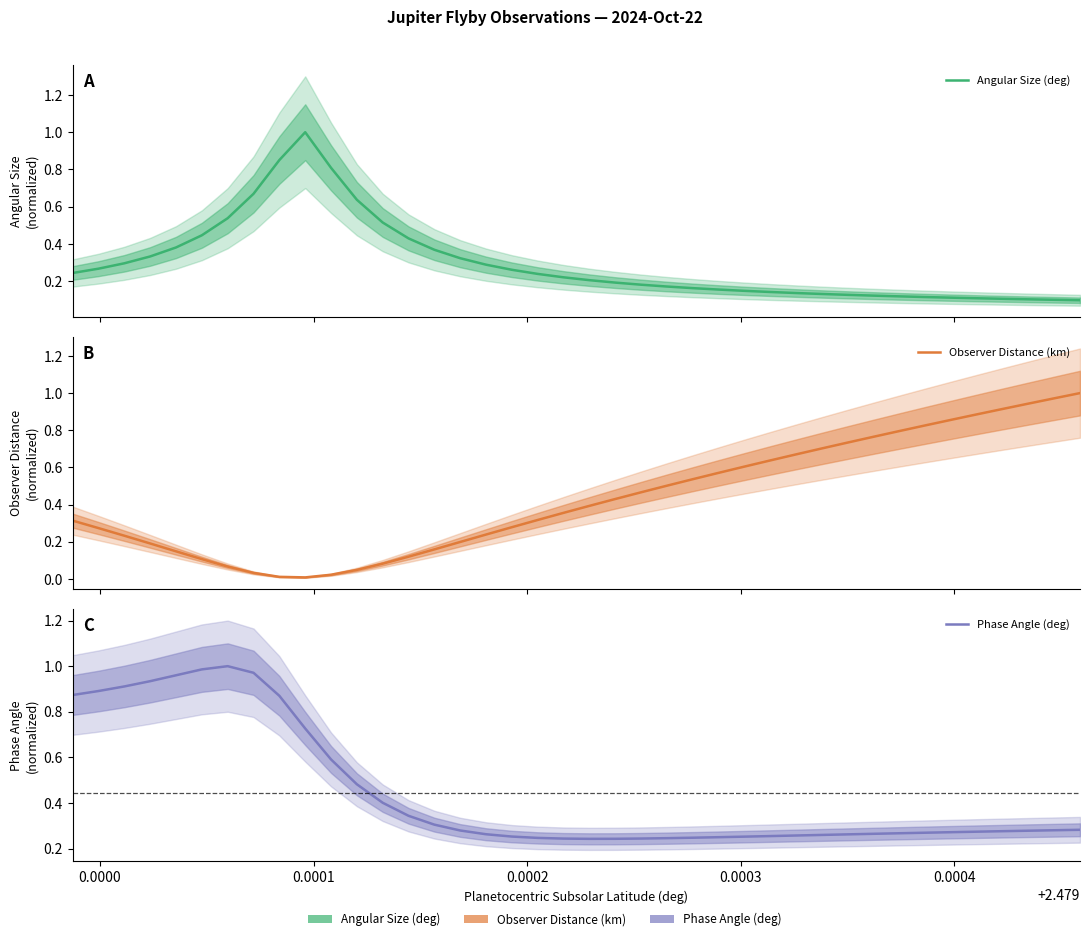

How many interior local valleys does the Phase Angle (deg) series have?

1